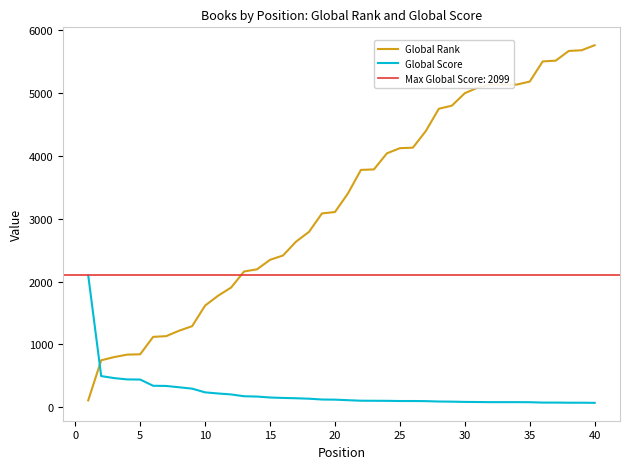

Rank the series by their average value, from lowest to highest.

Global Score, Global Rank